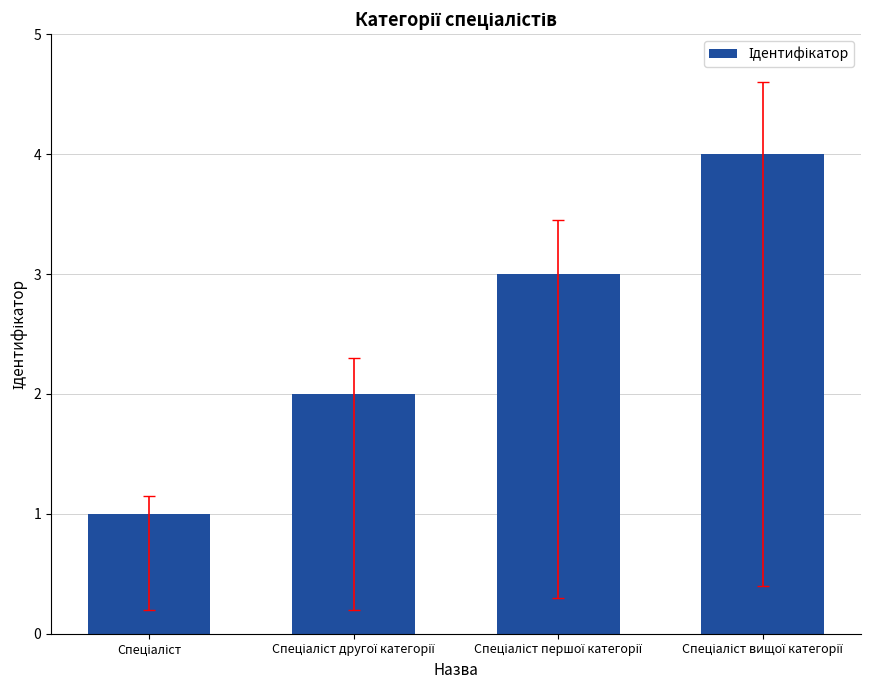

What is the sum of all values?

10